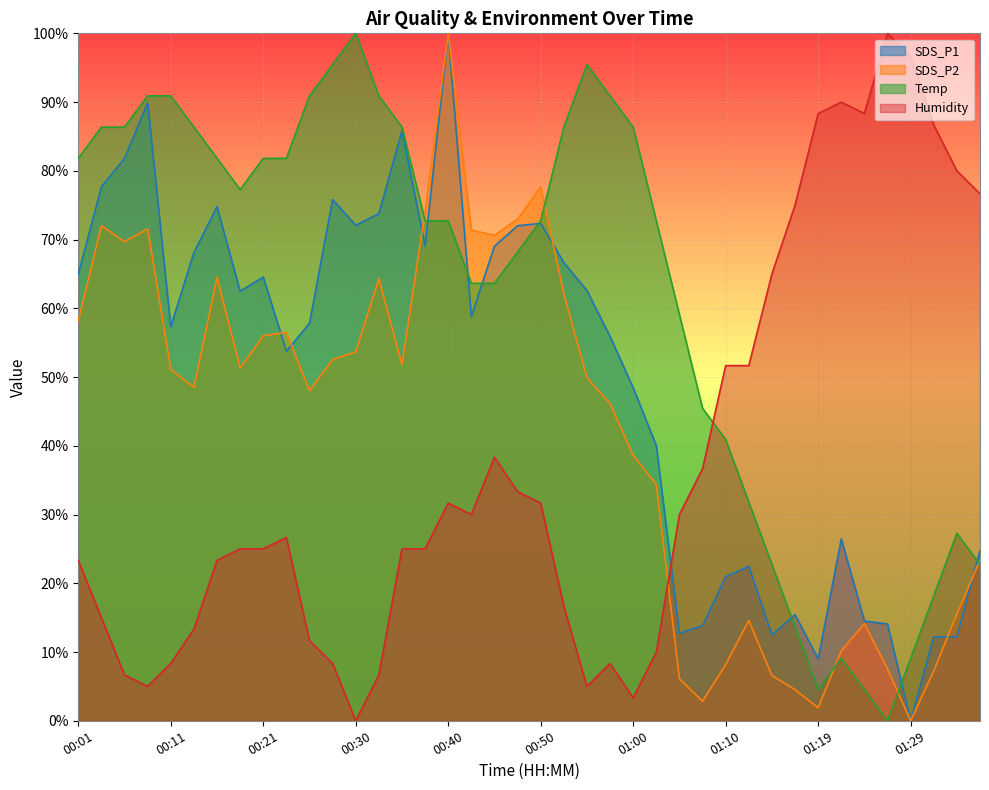

How many interior local peaks does the SDS_P2 series have?

9